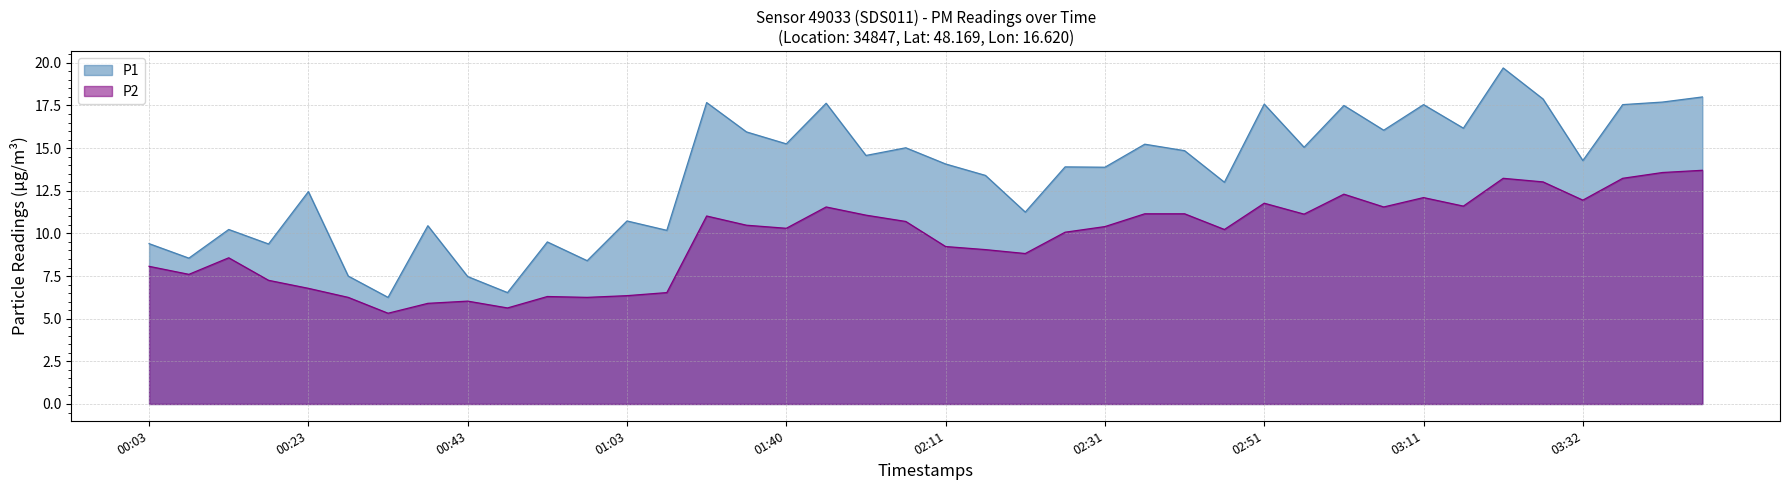

In P1, how many points are higher than both neighbors (excluding endpoints)?

14